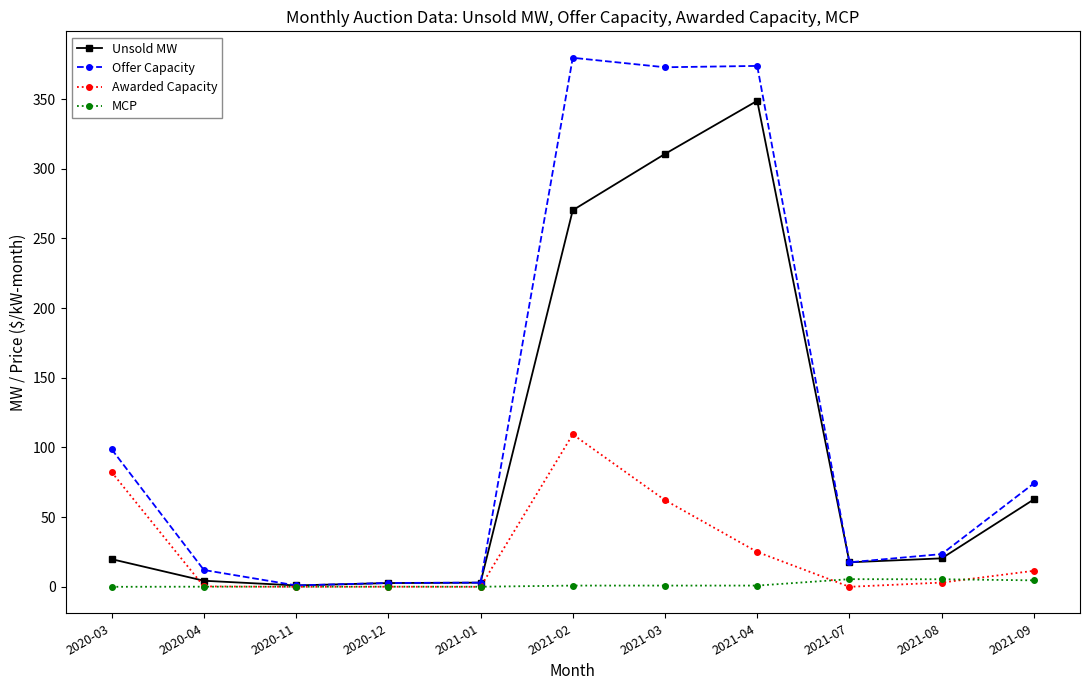

What position from the left is 2020-03?

1